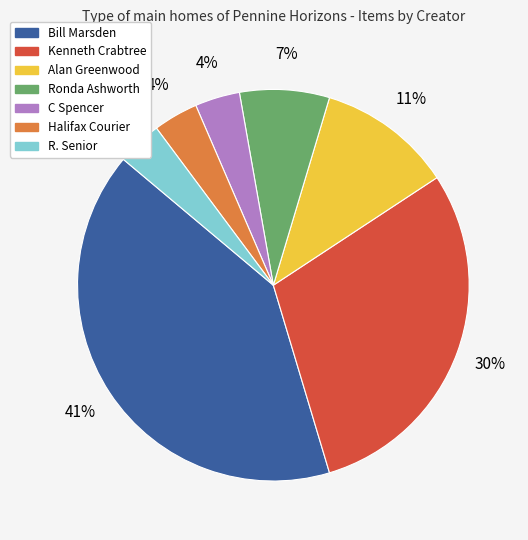

Combined, do R. Senior and Ronda Ashworth account for over 50%?

No